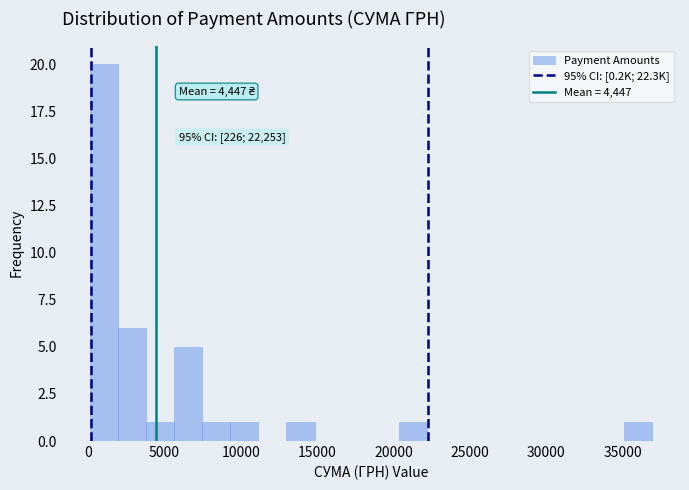

Read against the x-axis, roughly where is the centre of the tallest bar?

1000